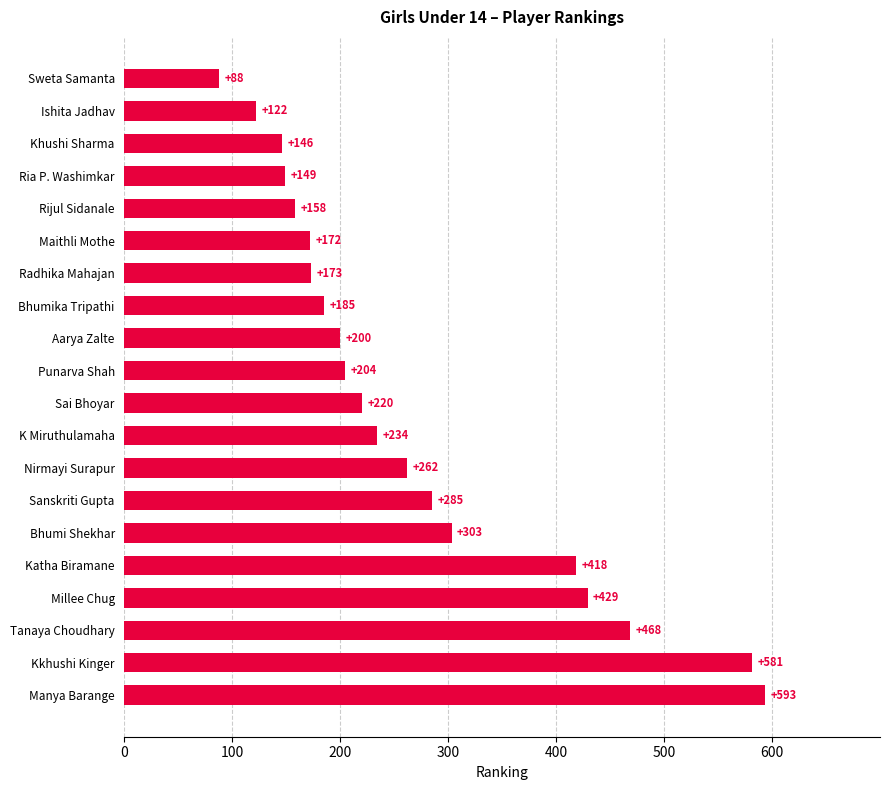

What is the change in value from Sai Bhoyar to K Miruthulamaha?

+14